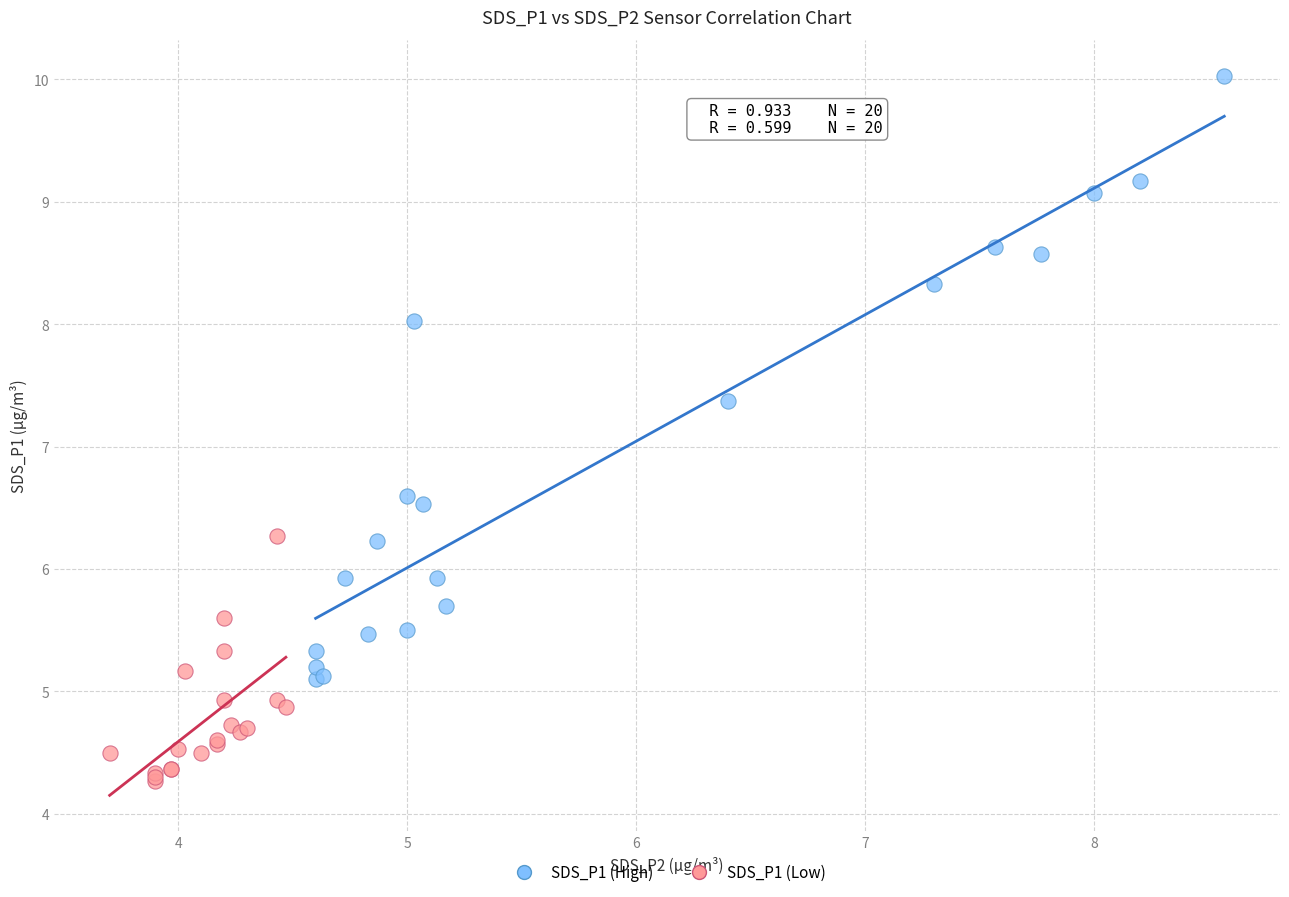

Which series contains the lowest Y value?

SDS_P1 (Low)